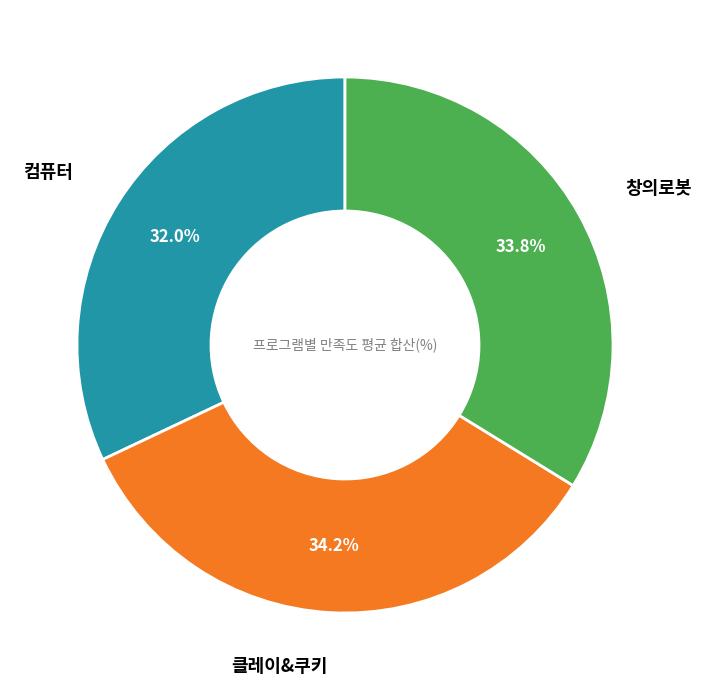

How many slices are in this pie chart?

3